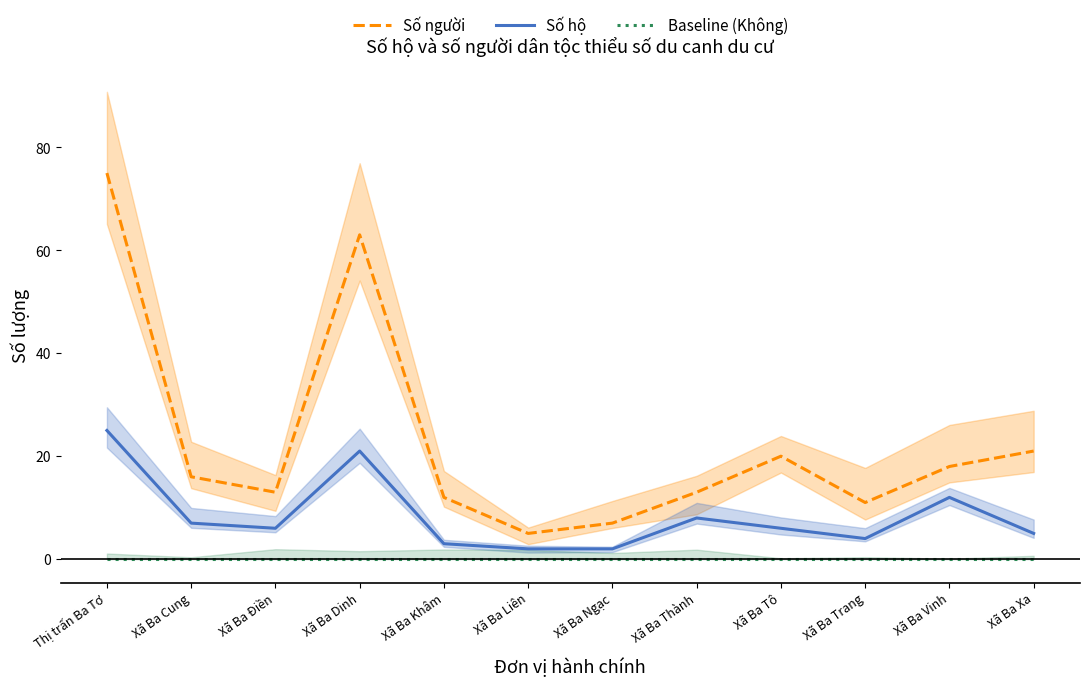

Reading left to right, what are all the values shown in this chart?

Số người: 75	16	13	63	12	5	7	13	20	11	18	21
Số hộ: 25	7	6	21	3	2	2	8	6	4	12	5
Baseline (Không): 0	0	0	0	0	0	0	0	0	0	0	0